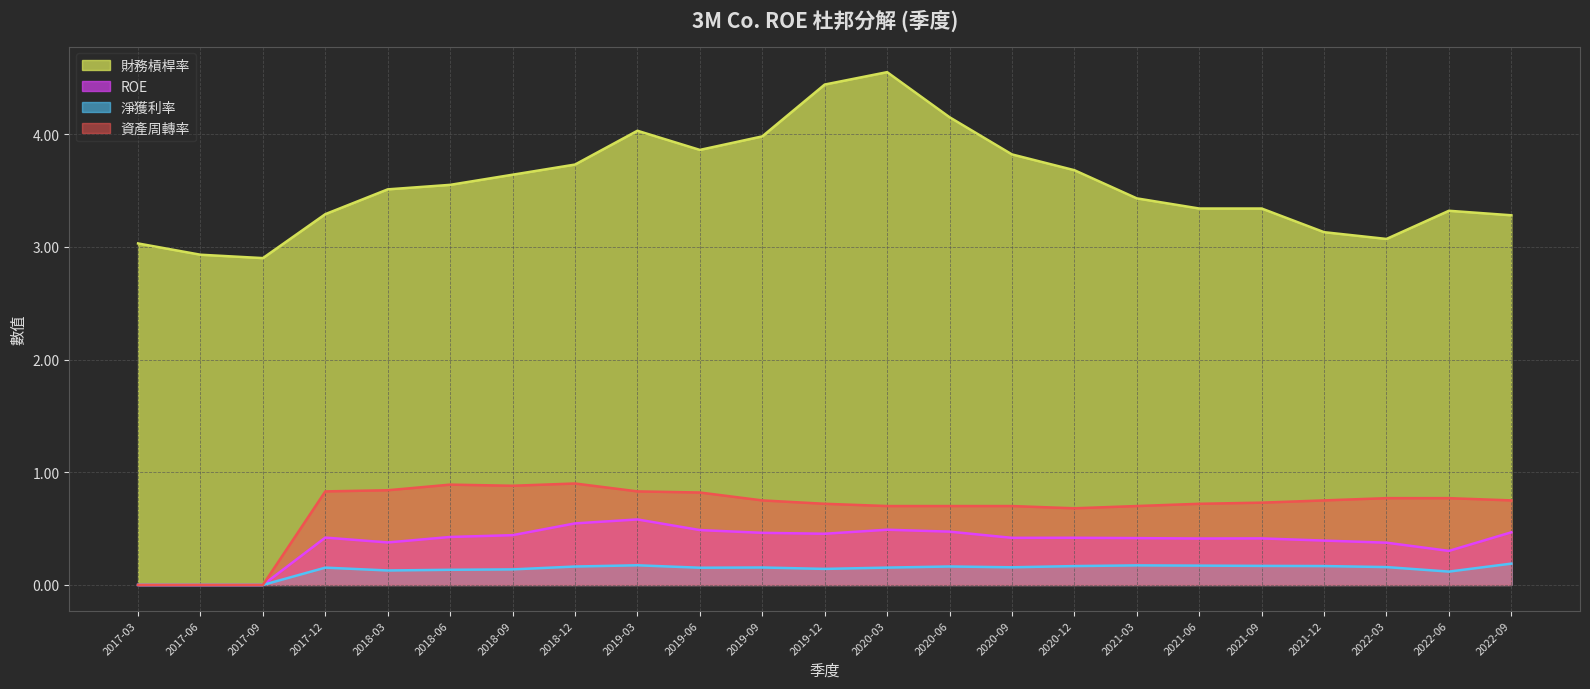

How many lines are shown in the chart?

4